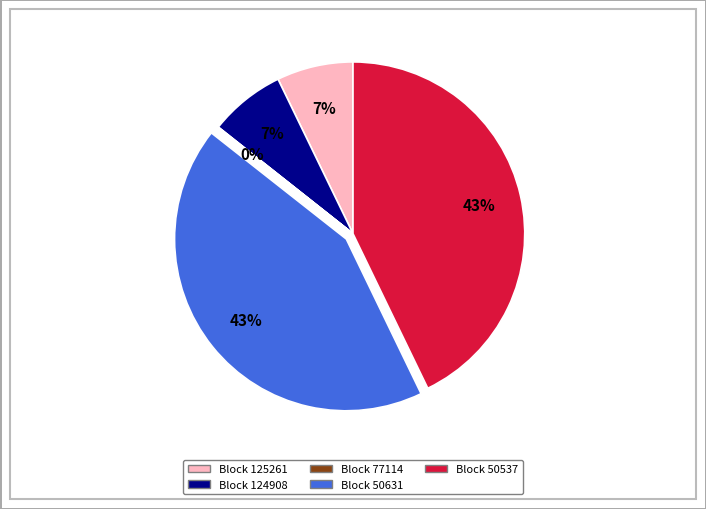

Does any single category account for the majority?

No